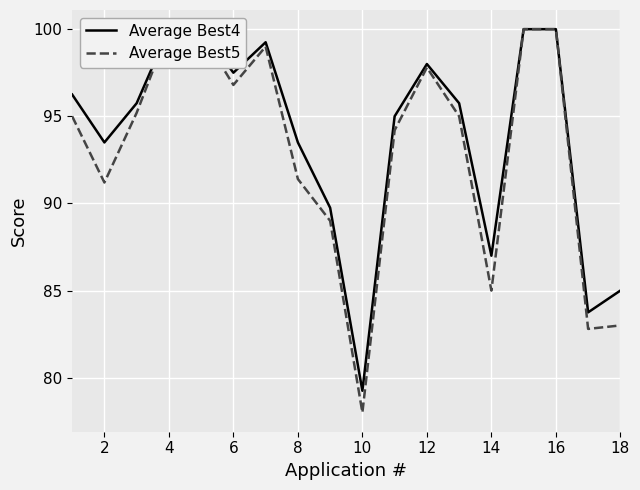

Is it true that Average Best4 equals 125.8 at 0?

False